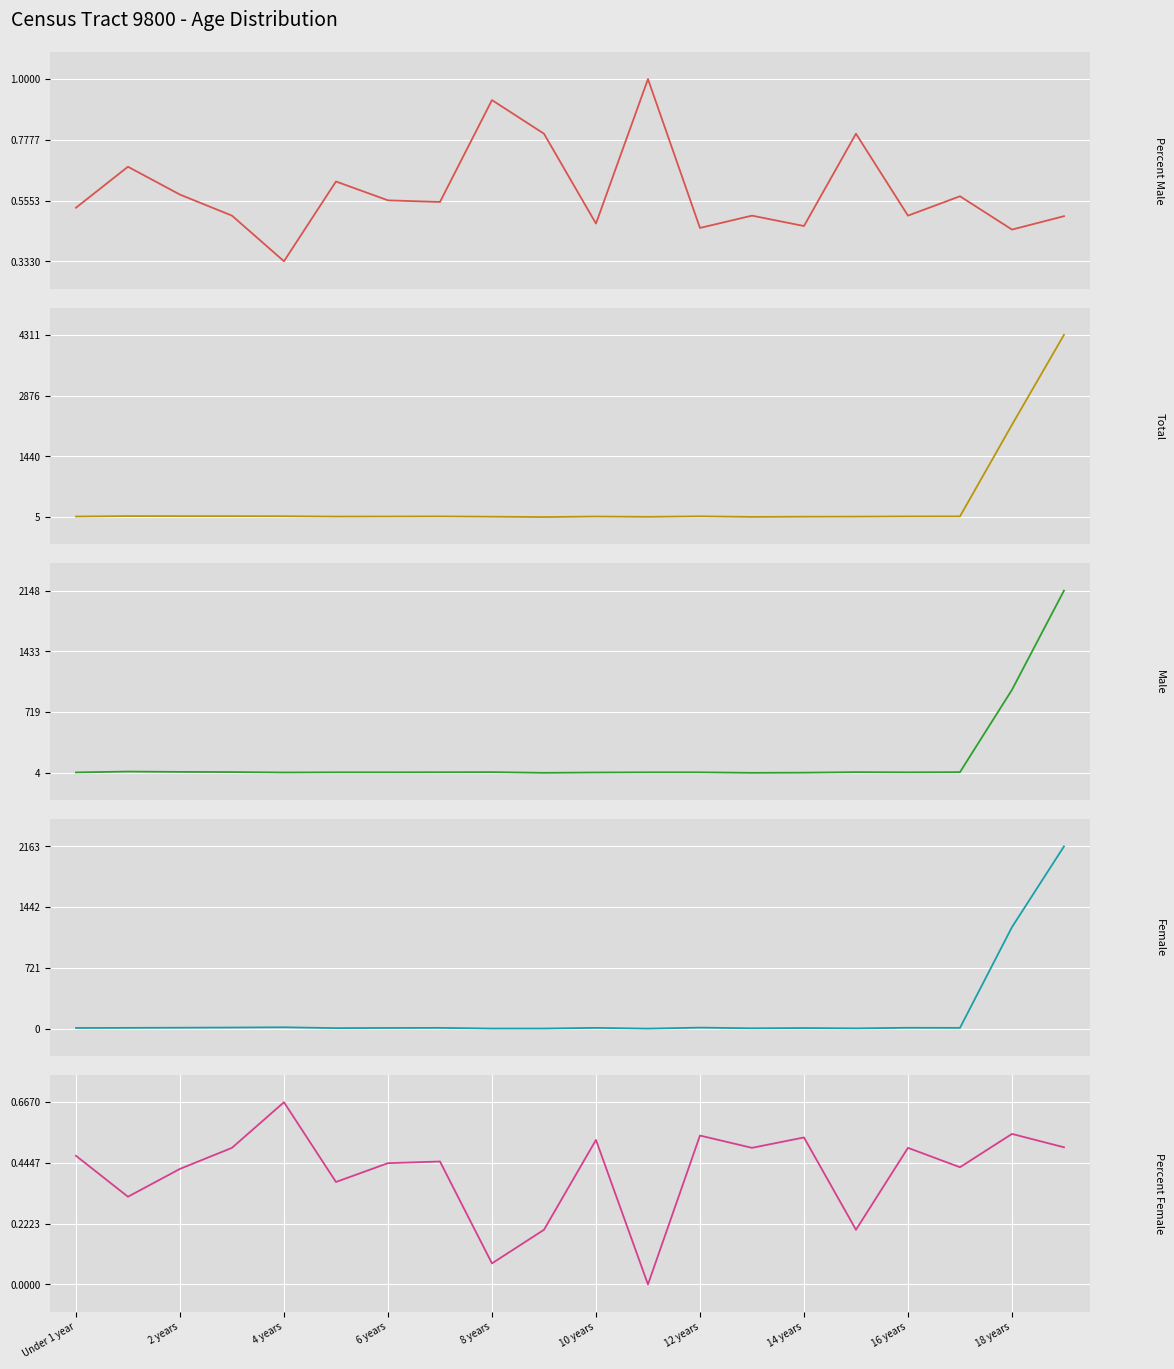

In Total, how many points are lower than both neighbors (excluding endpoints)?

4